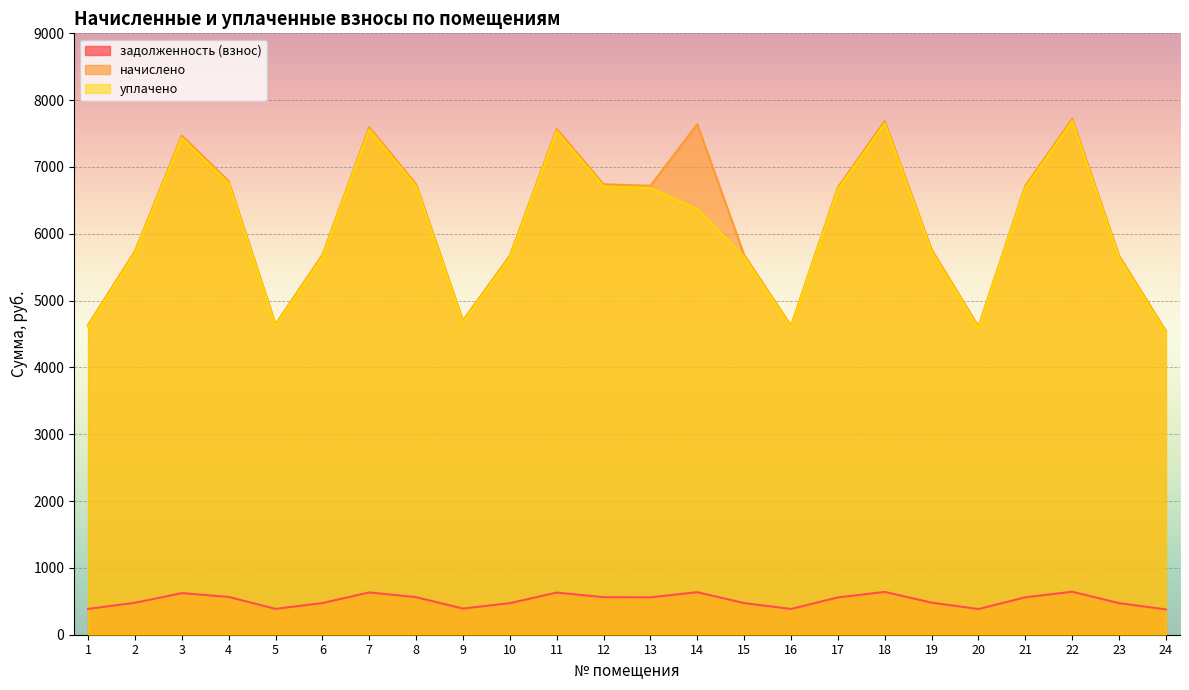

What is the difference between the highest and lowest values at 13?

6159.0